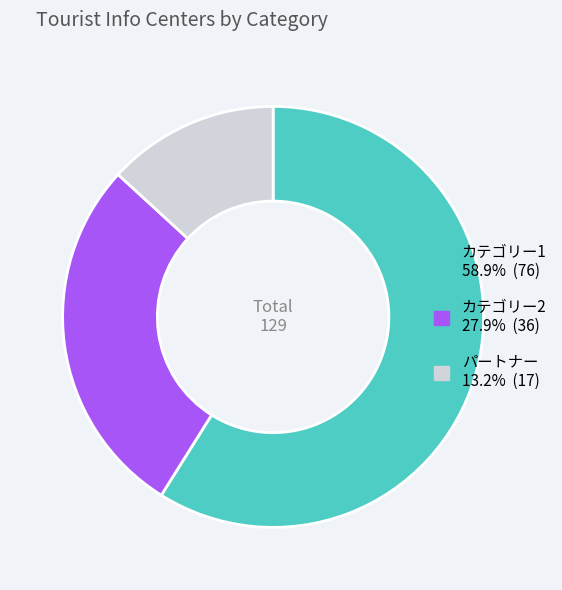

How many slices are in this pie chart?

3